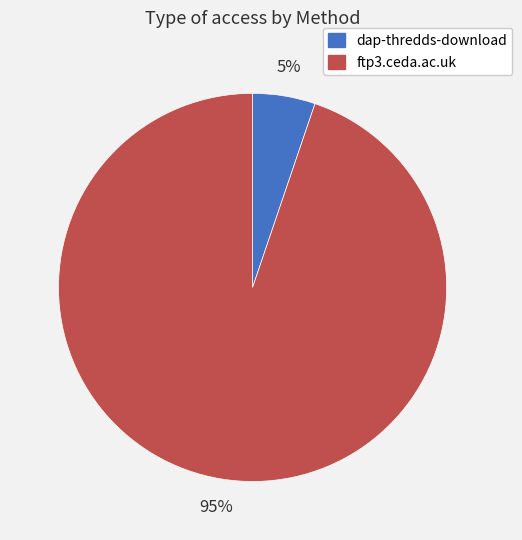

Is the sum of ftp3.ceda.ac.uk and dap-thredds-download greater than half?

Yes